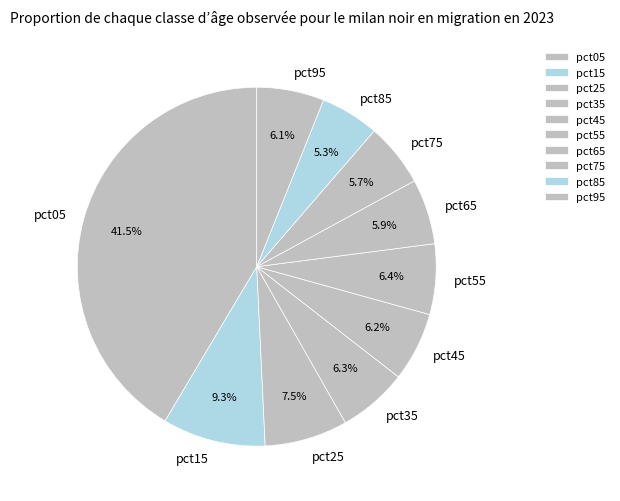

Count the number of slices in the pie.

10